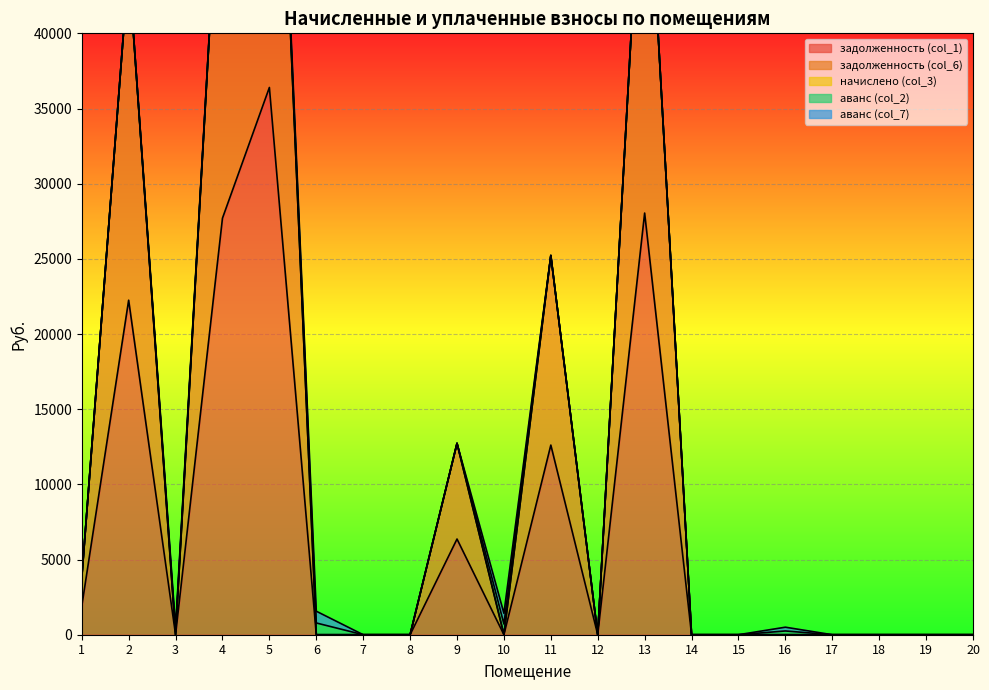

What is the total value across all series at 11?

25225.0